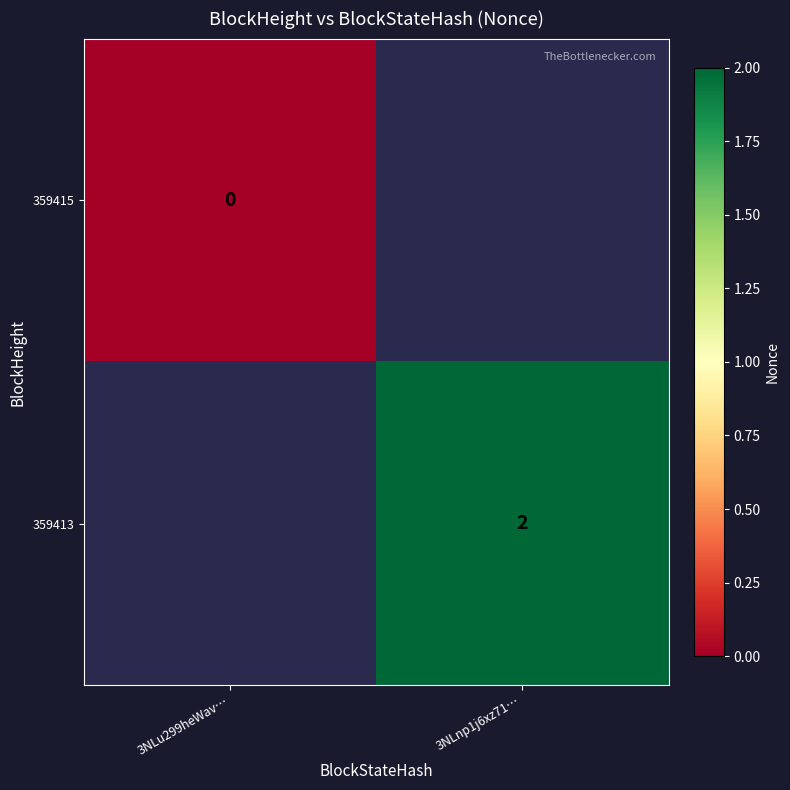

Which label corresponds to the smallest value in the chart?

3NLnp1j6xz71…